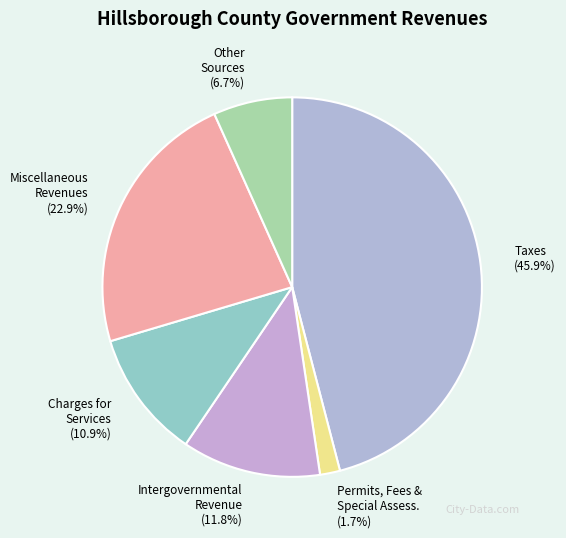

Is it true that Charges for Services is 11% of the pie?

True